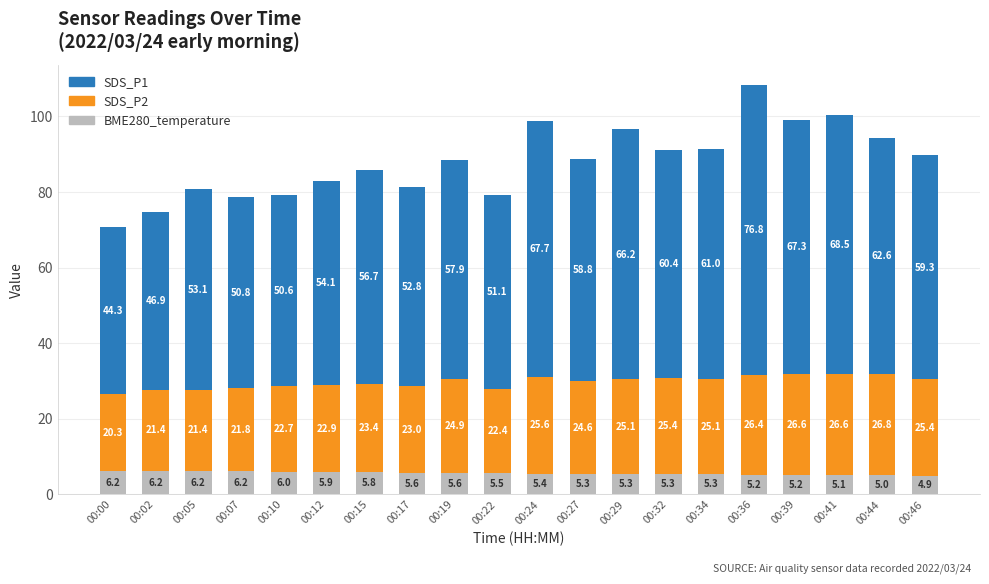

What is the value of the BME280_temperature bar at the 5th from the left?

6.0